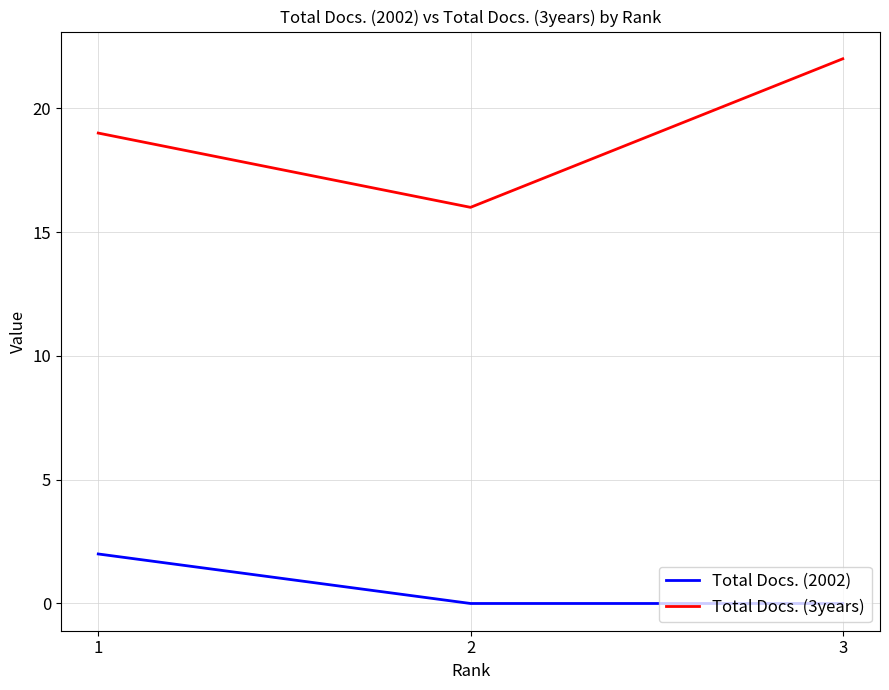

What are all the series names shown in the legend?

Total Docs. (2002), Total Docs. (3years)